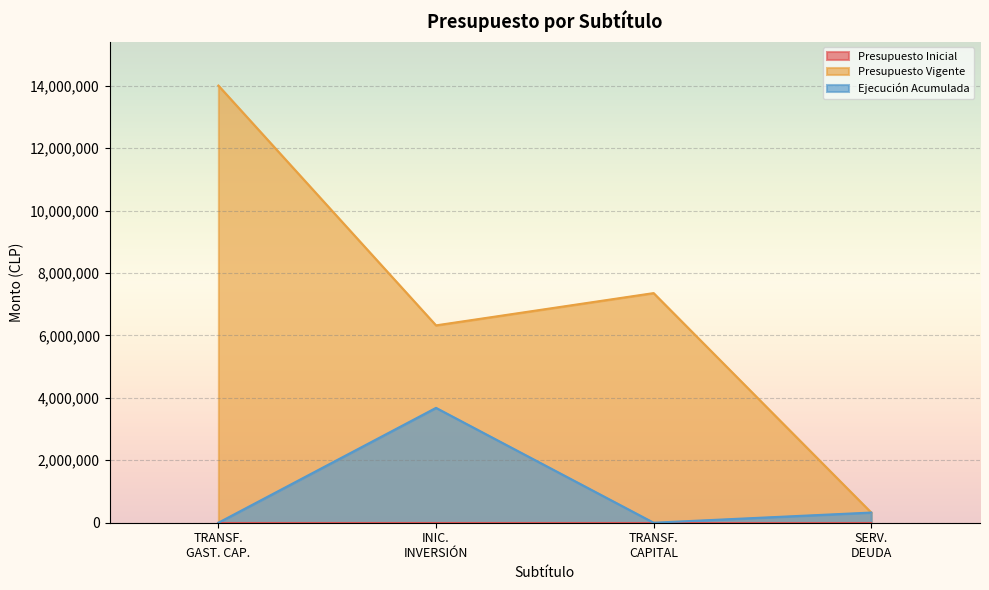

At which category is the sum across all series the highest?

TRANSF.
GAST. CAP.